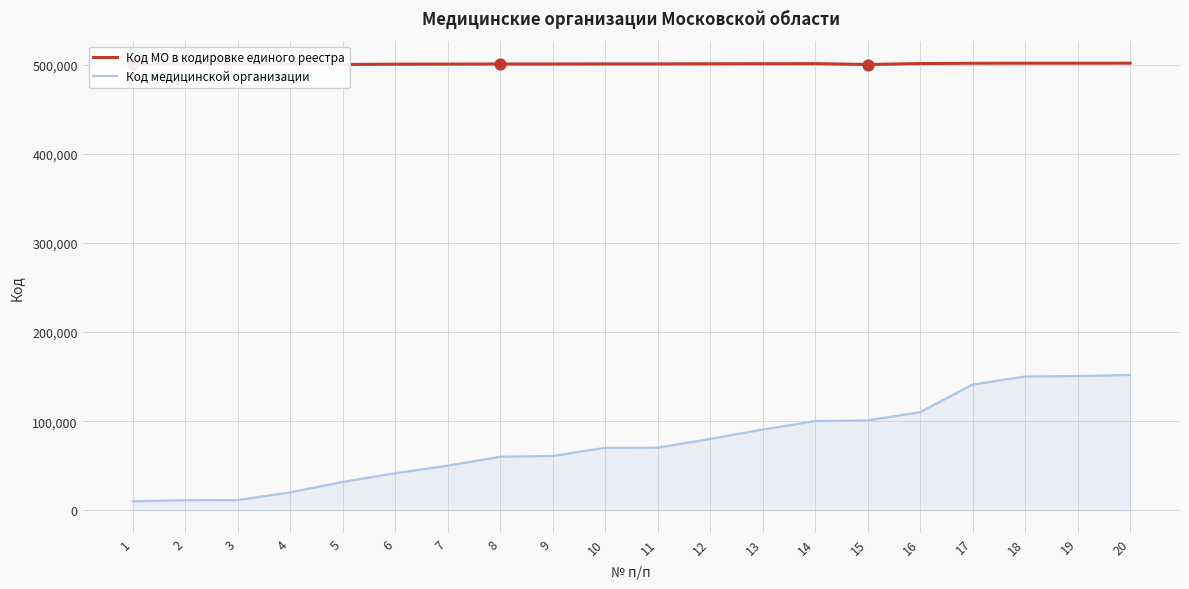

Is the value of Код МО в кодировке единого реестра at 13 greater than the value of Код медицинской организации at 9?

Yes